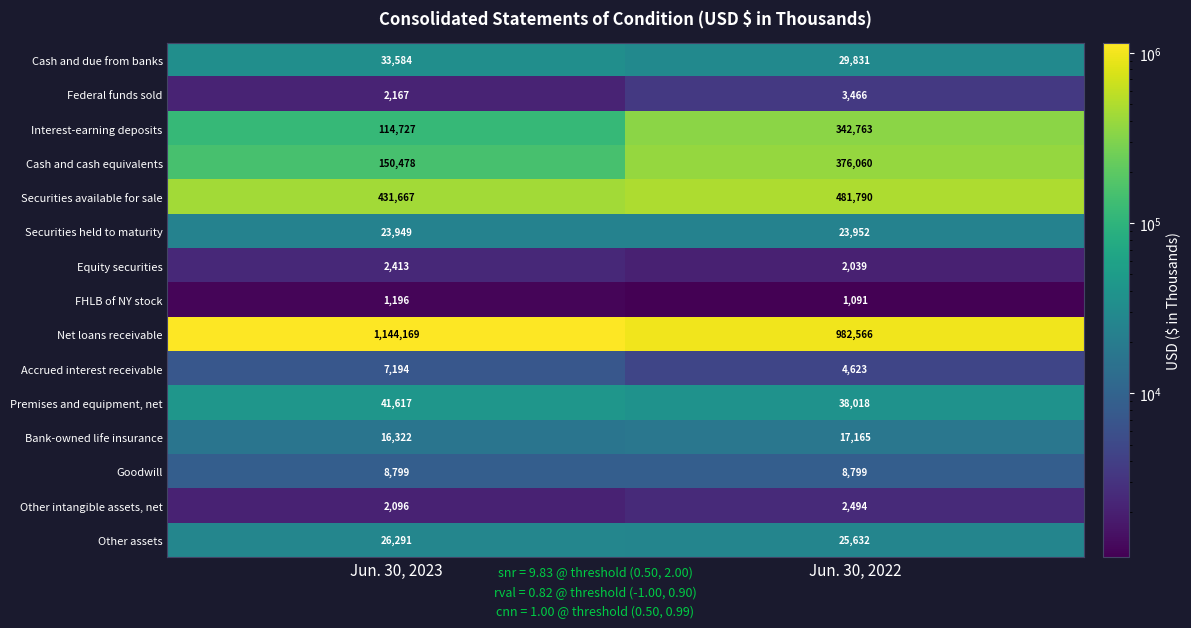

Reading right to left, transcribe all the data shown in this chart.

Cash and due from banks: Jun. 30, 2022=29831	Jun. 30, 2023=33584
Federal funds sold: Jun. 30, 2022=3466	Jun. 30, 2023=2167
Interest-earning deposits: Jun. 30, 2022=342763	Jun. 30, 2023=114727
Cash and cash equivalents: Jun. 30, 2022=376060	Jun. 30, 2023=150478
Securities available for sale: Jun. 30, 2022=481790	Jun. 30, 2023=431667
Securities held to maturity: Jun. 30, 2022=23952	Jun. 30, 2023=23949
Equity securities: Jun. 30, 2022=2039	Jun. 30, 2023=2413
FHLB of NY stock: Jun. 30, 2022=1091	Jun. 30, 2023=1196
Net loans receivable: Jun. 30, 2022=982566	Jun. 30, 2023=1144169
Accrued interest receivable: Jun. 30, 2022=4623	Jun. 30, 2023=7194
Premises and equipment, net: Jun. 30, 2022=38018	Jun. 30, 2023=41617
Bank-owned life insurance: Jun. 30, 2022=17165	Jun. 30, 2023=16322
Goodwill: Jun. 30, 2022=8799	Jun. 30, 2023=8799
Other intangible assets, net: Jun. 30, 2022=2494	Jun. 30, 2023=2096
Other assets: Jun. 30, 2022=25632	Jun. 30, 2023=26291